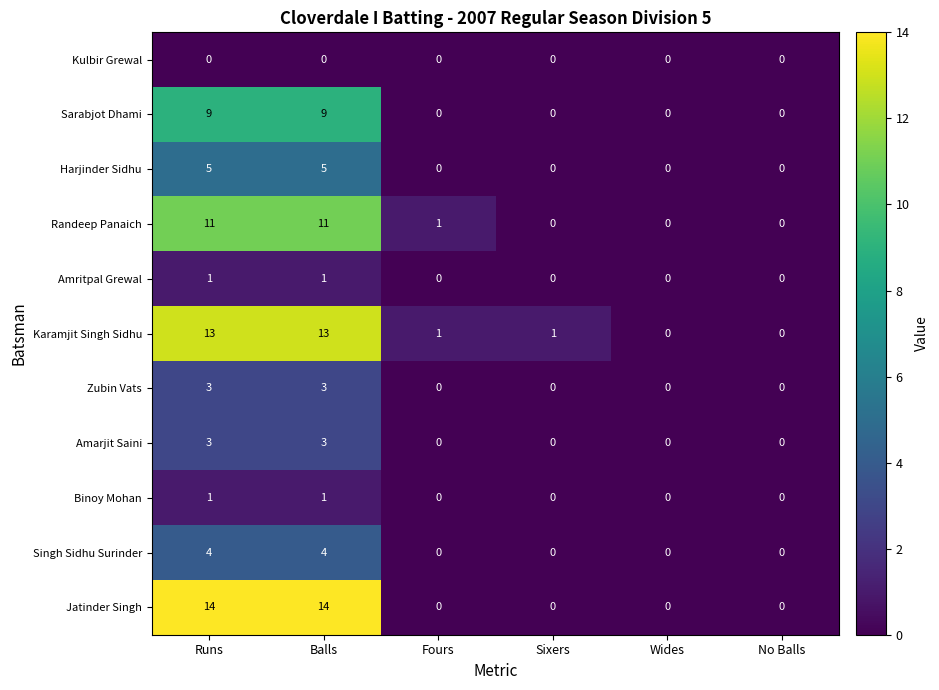

True or false: Singh Sidhu Surinder has a value of 0 at No Balls.

True